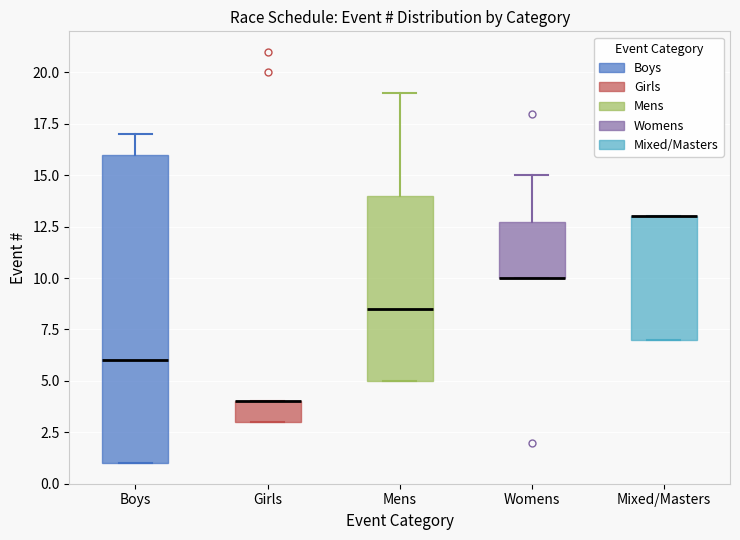

Which box is the tallest, from its lower edge to its upper edge?

Boys